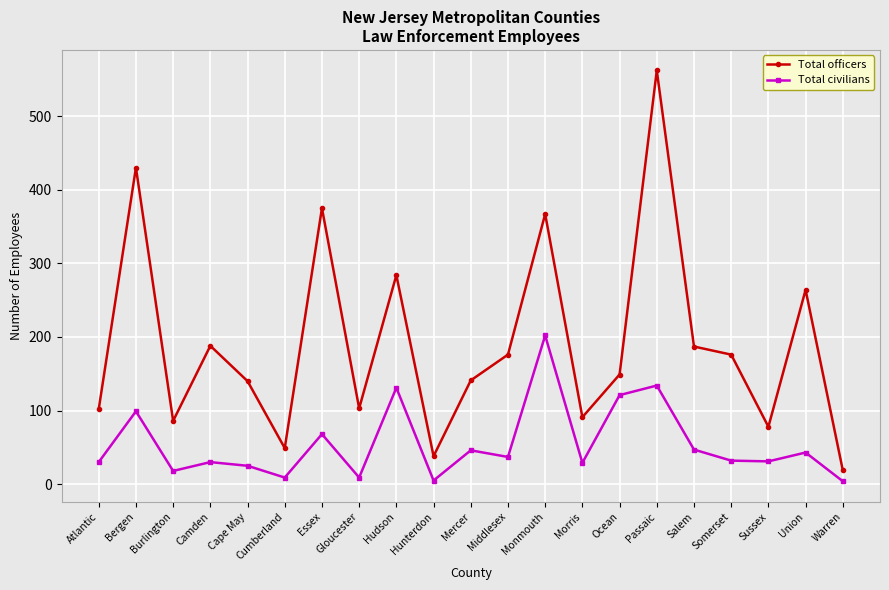

True or false: Total civilians and Total officers intersect in this chart.

False